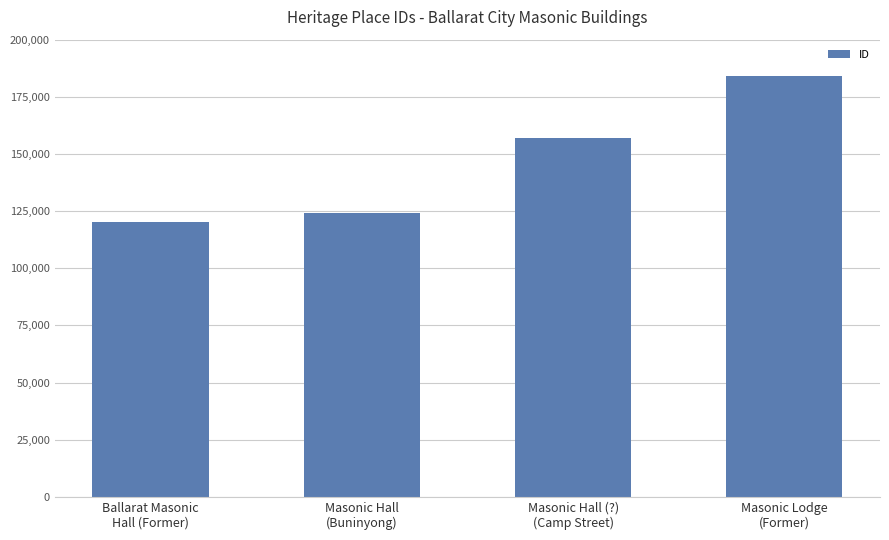

The chart shows a value of 157135 at Masonic Hall (?)
(Camp Street). True or false?

True